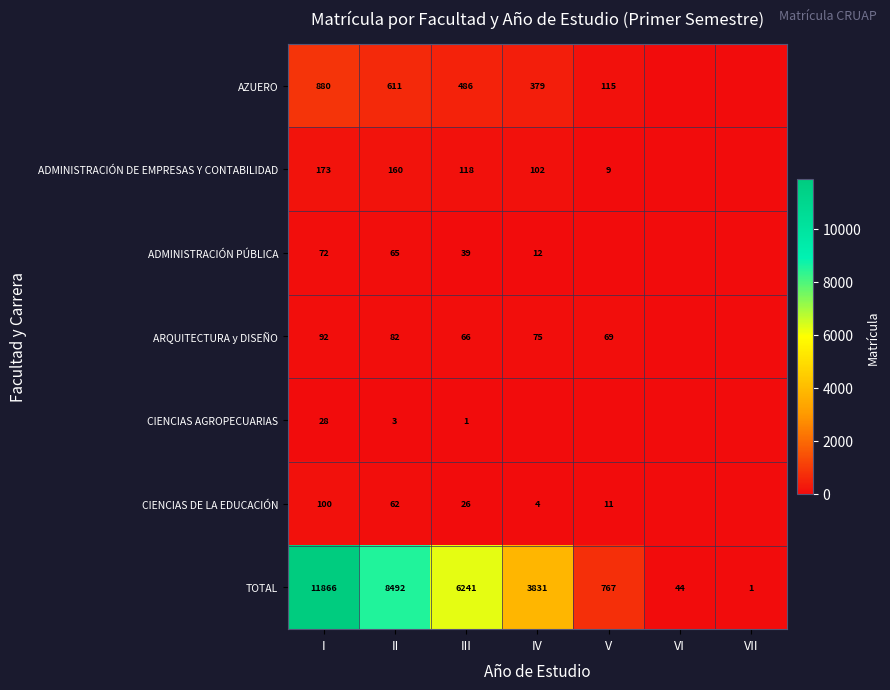

Between II and VI, which is larger?

II